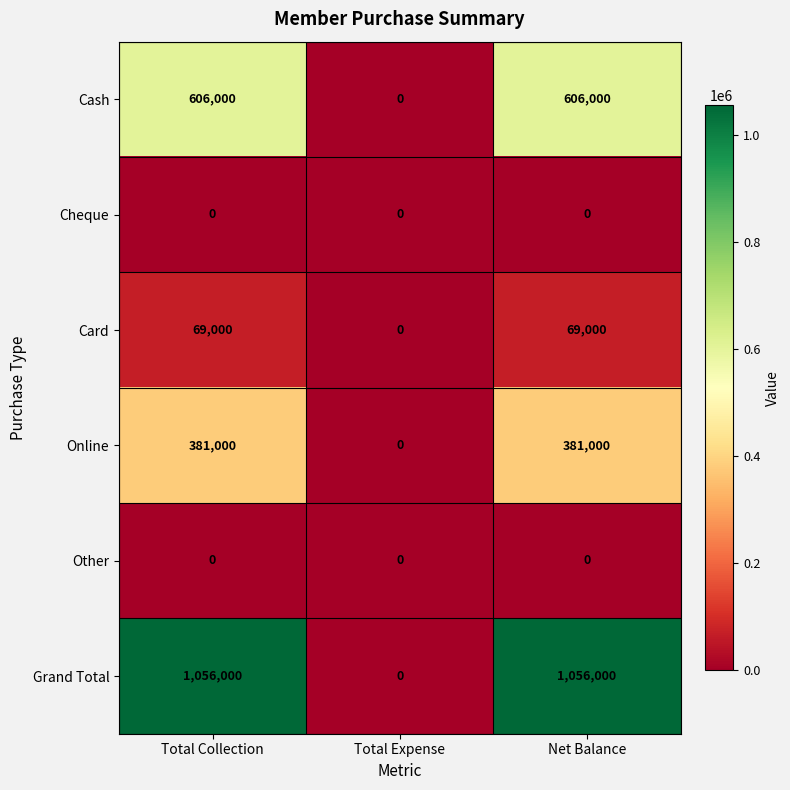

Reading right to left, list all the values displayed in this chart.

Cash: Net Balance=606000	Total Expense=0	Total Collection=606000
Cheque: Net Balance=0	Total Expense=0	Total Collection=0
Card: Net Balance=69000	Total Expense=0	Total Collection=69000
Online: Net Balance=381000	Total Expense=0	Total Collection=381000
Other: Net Balance=0	Total Expense=0	Total Collection=0
Grand Total: Net Balance=1056000	Total Expense=0	Total Collection=1056000